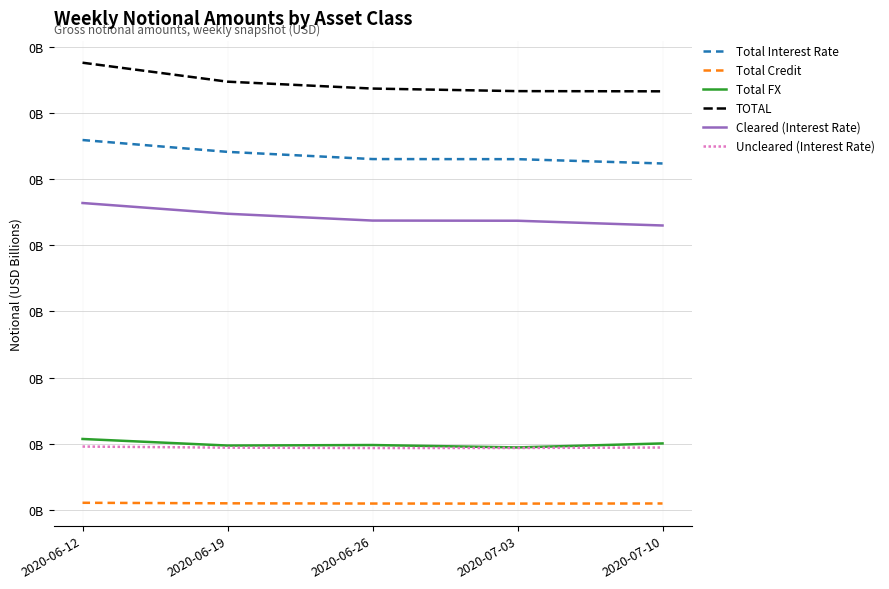

Which series has the widest spread of values?

TOTAL